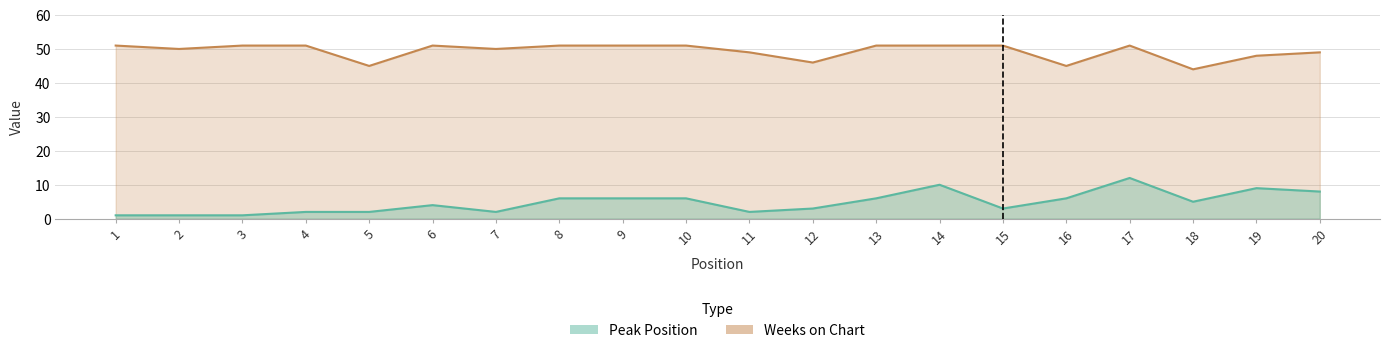

Is the value of Peak Position at 11 greater than the value of Weeks on Chart at 19?

No